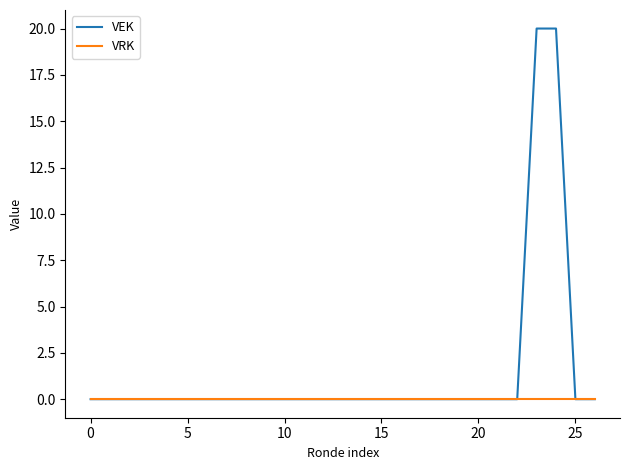

Which series has the largest range (max minus min)?

VEK